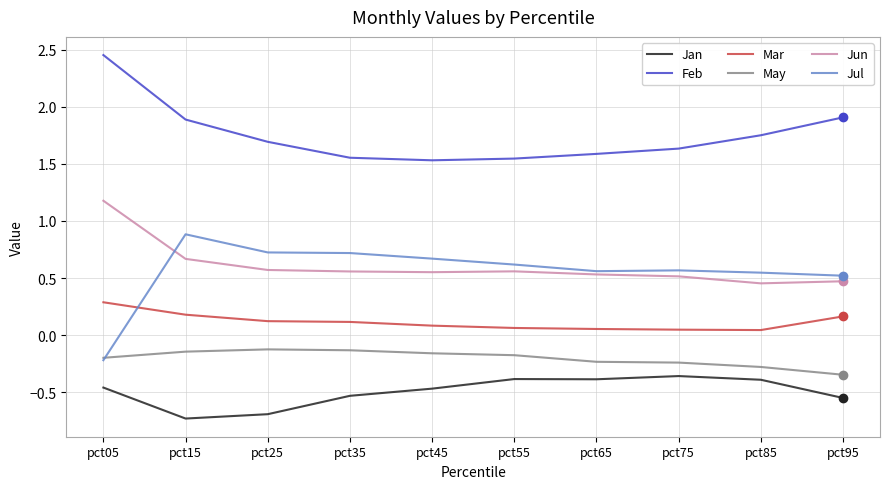

At pct65, list the series in order from smallest to largest.

Jan, May, Mar, Jun, Jul, Feb